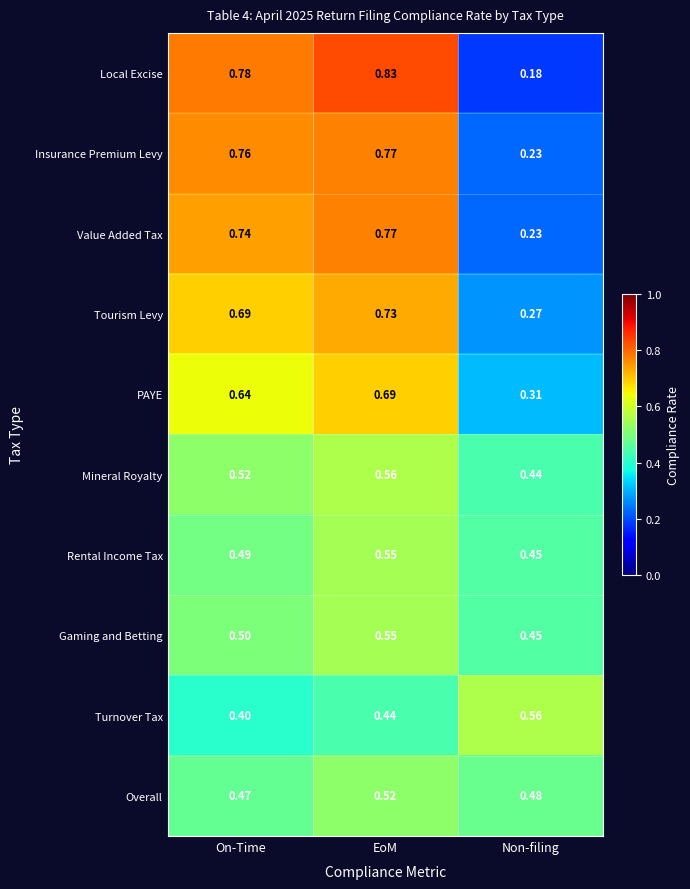

At which category is the sum across all series the highest?

EoM